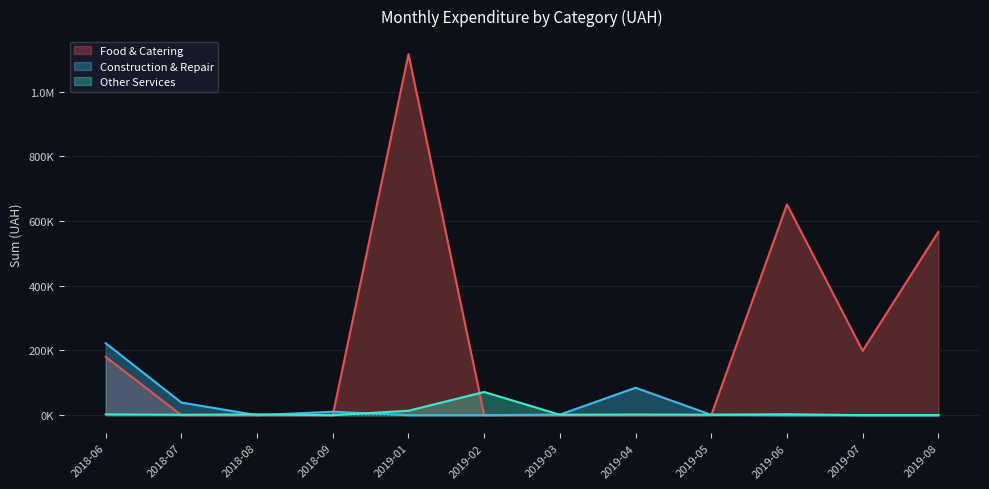

Is the value of Construction & Repair at 2 greater than the value of Food & Catering at 4?

No